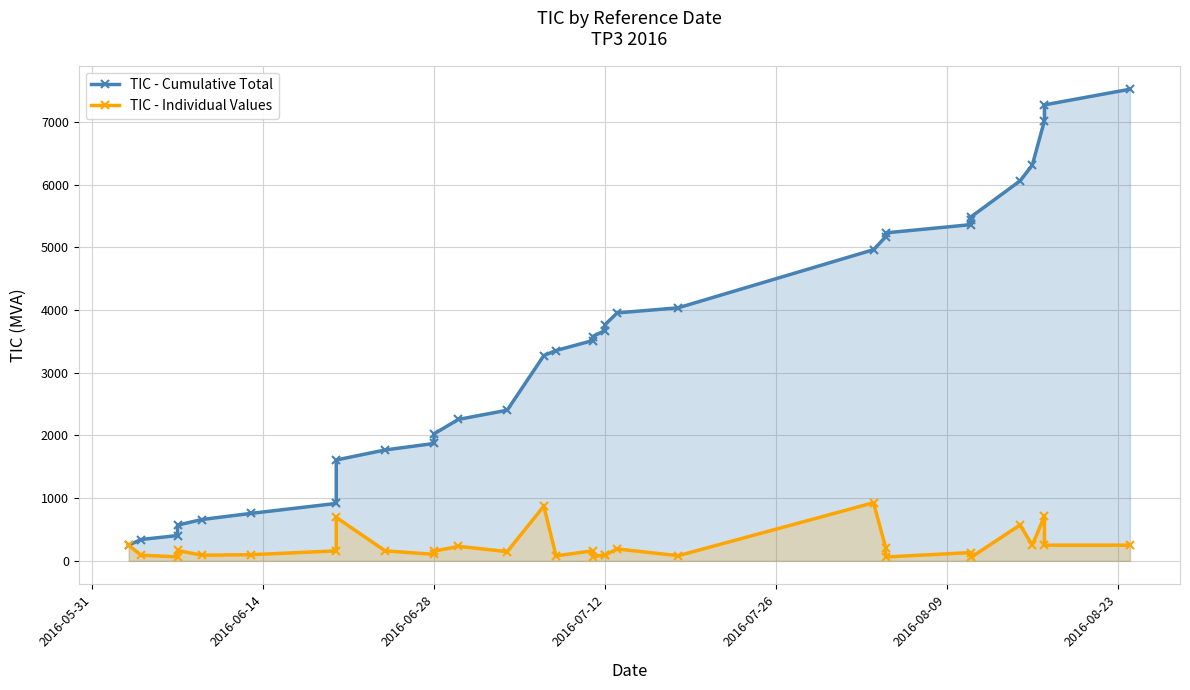

The TIC - Cumulative Total series shows 4867.9 at 16. True or false?

False